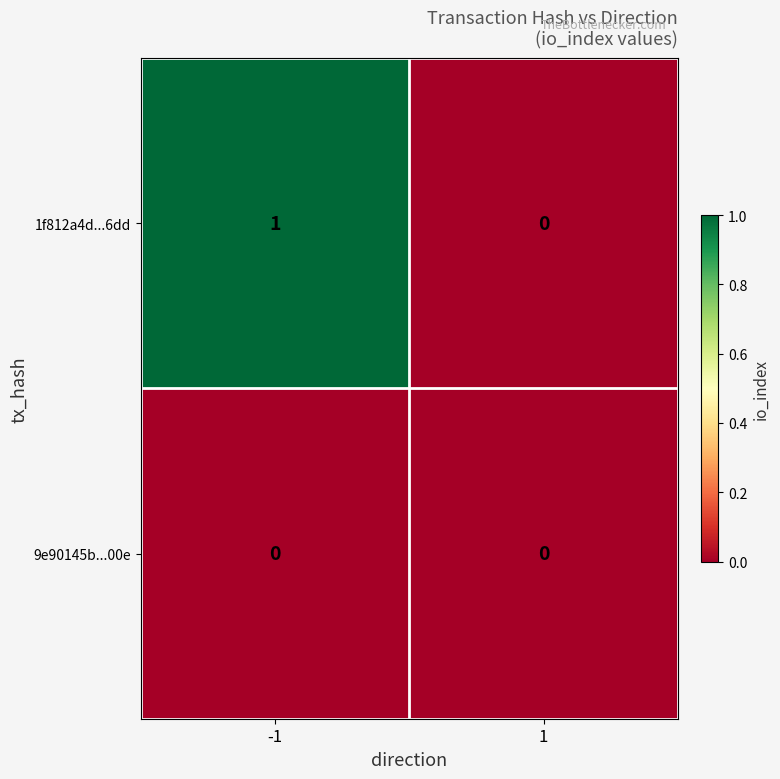

List the series in order of their peak value, highest first.

1f812a4d...6dd, 9e90145b...00e